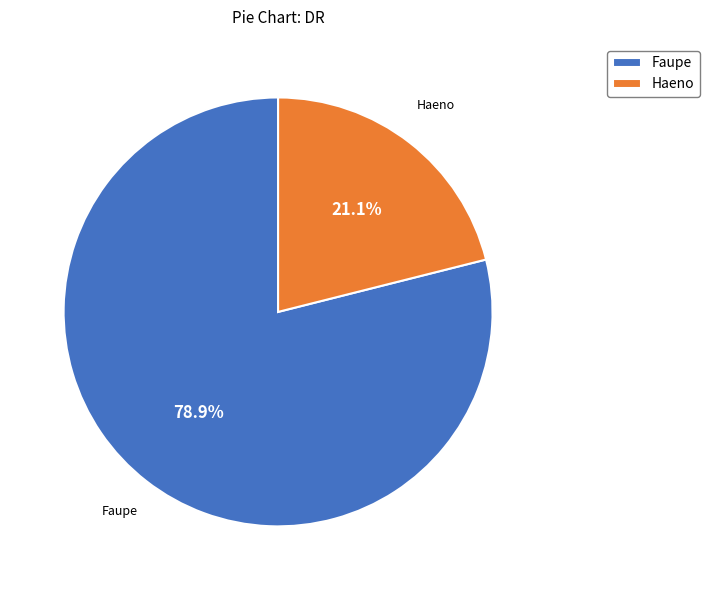

What percentage do Faupe and Haeno together represent?

100.0%